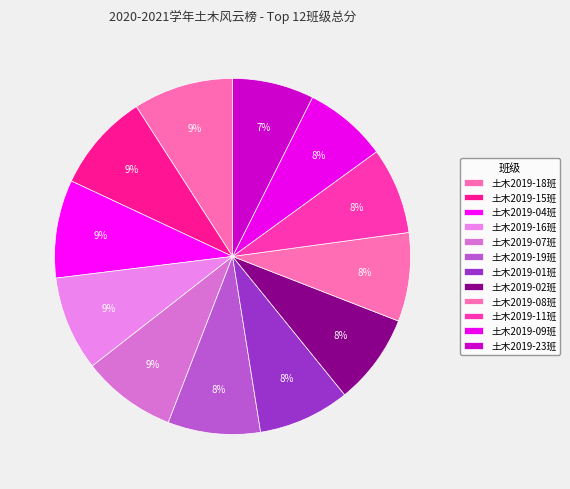

Rank the categories by value from lowest to highest.

土木2019-23班, 土木2019-09班, 土木2019-11班, 土木2019-08班, 土木2019-02班, 土木2019-01班, 土木2019-19班, 土木2019-07班, 土木2019-16班, 土木2019-04班, 土木2019-15班, 土木2019-18班